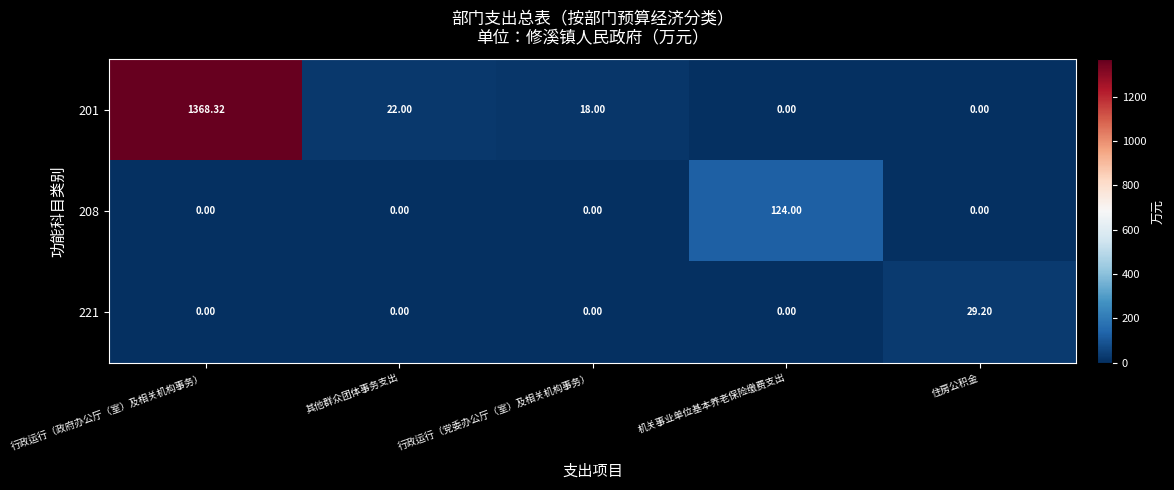

Where is 201 nearest to the value 684?

其他群众团体事务支出